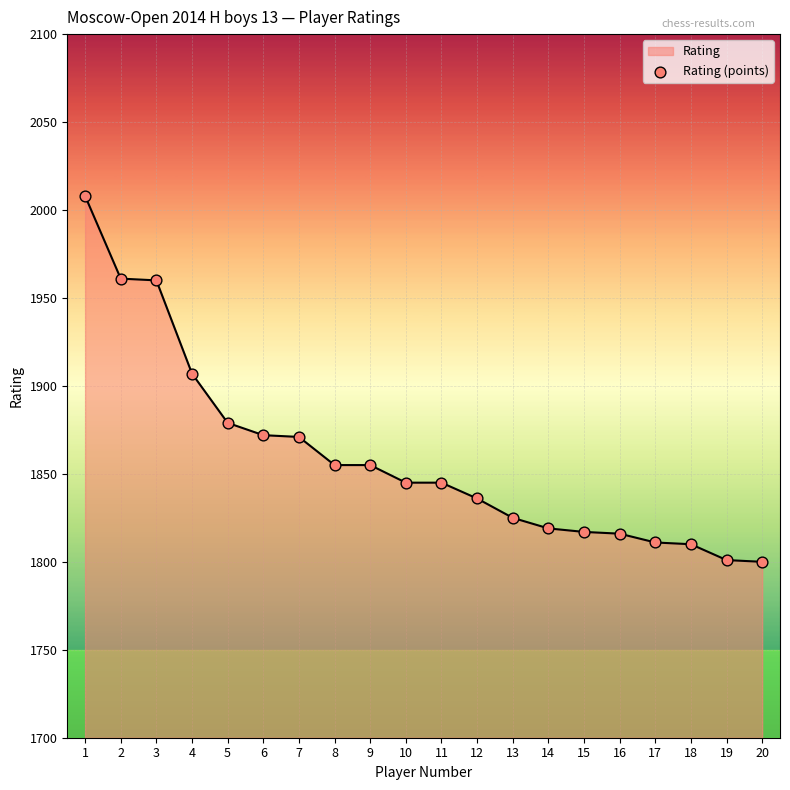

Which has a higher value, 18 or 10?

10